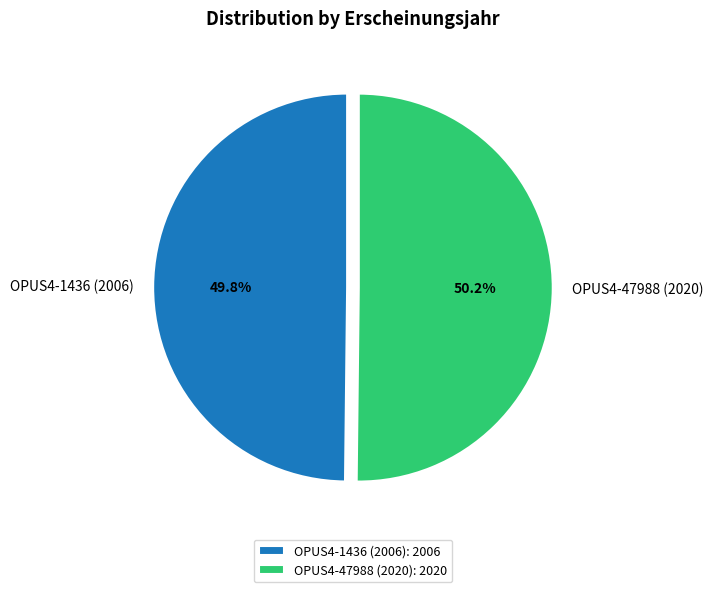

Approximately how many times larger is the value at OPUS4-1436 (2006) compared to OPUS4-47988 (2020)?

1.0